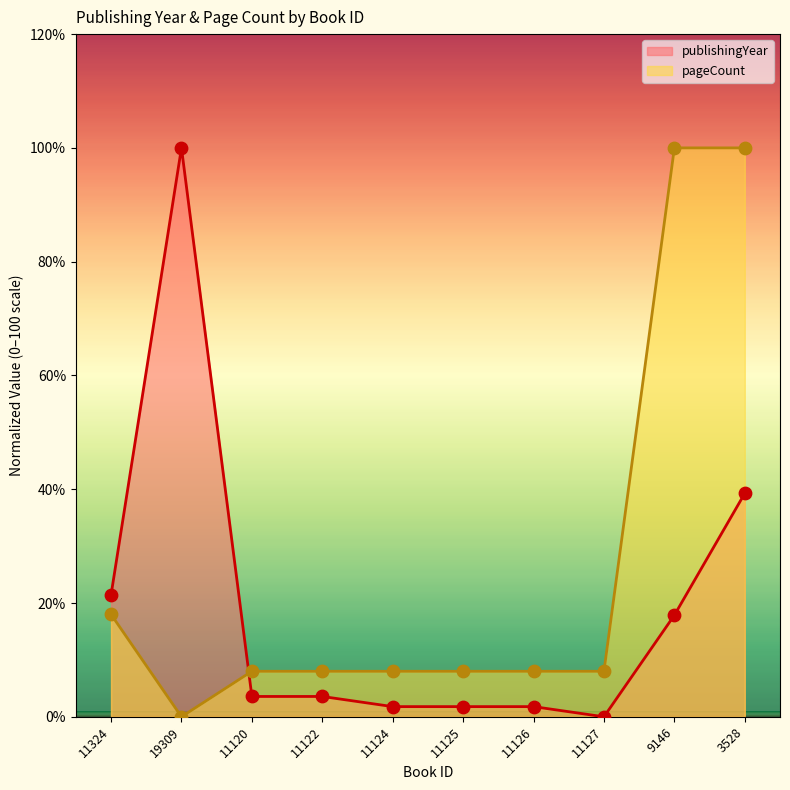

Which series reaches the maximum Y coordinate?

publishingYear